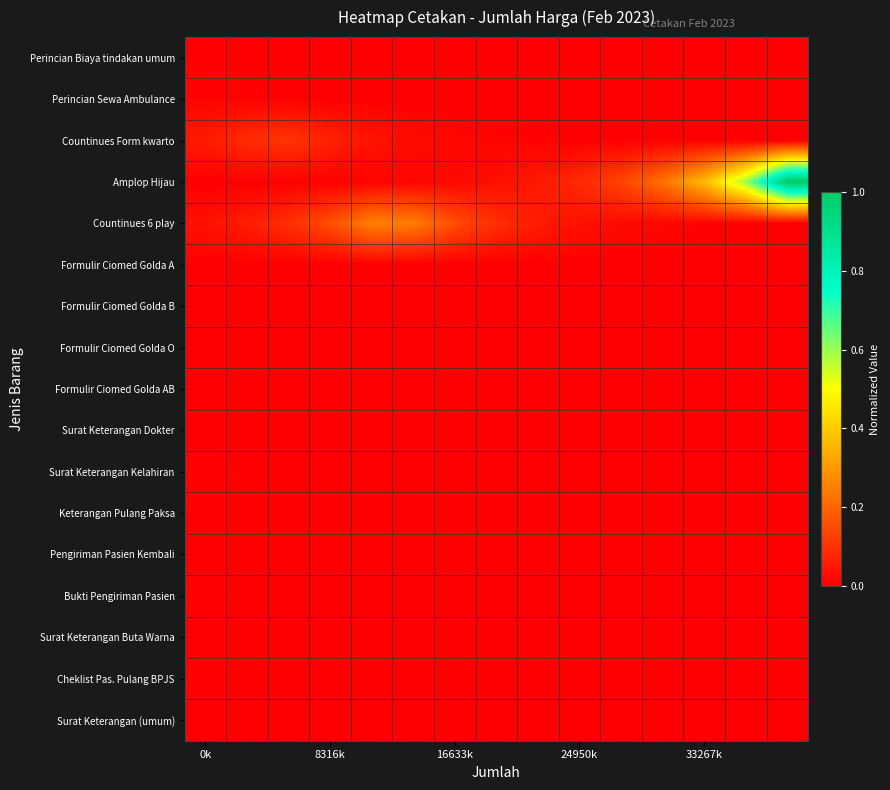

At which category is the sum across all series the highest?

14